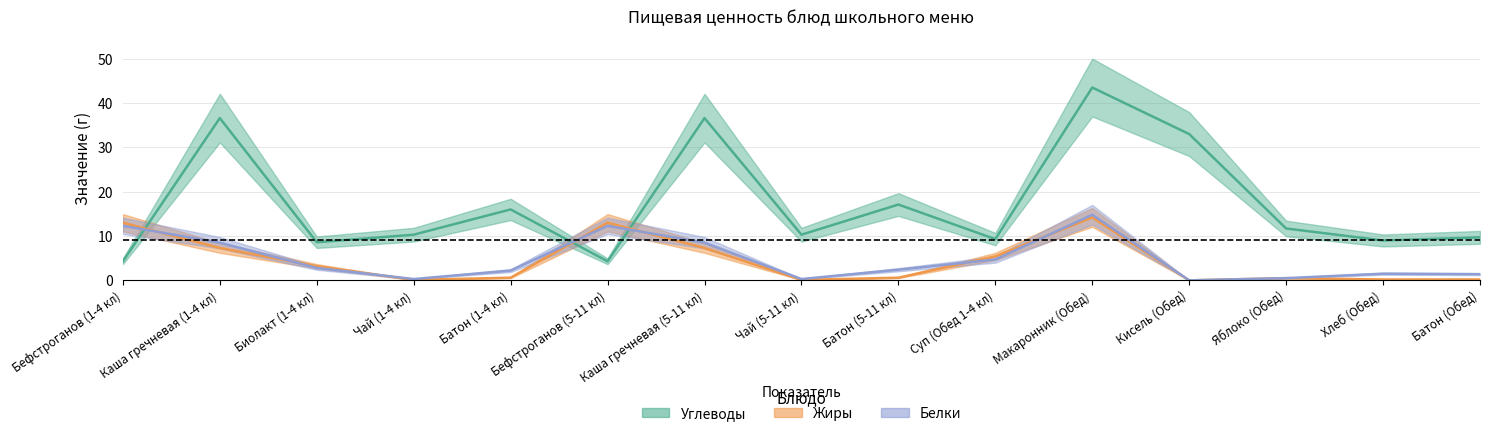

Which series has the widest spread of values?

Углеводы